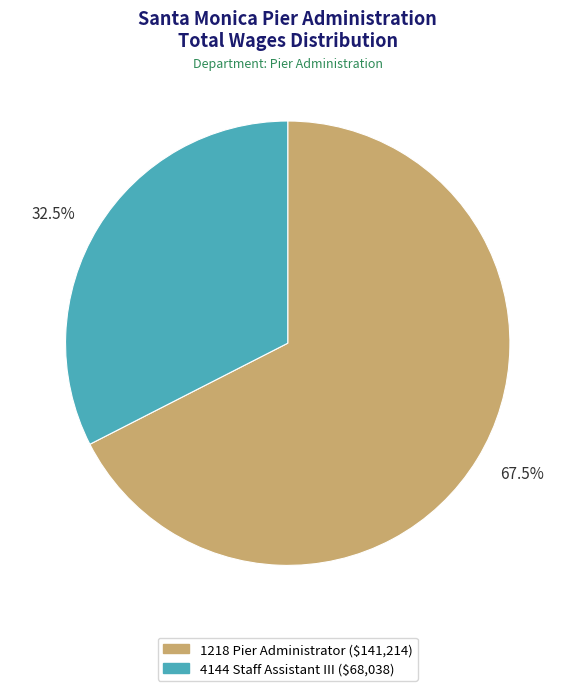

Which slice is the smallest?

4144 Staff Assistant III